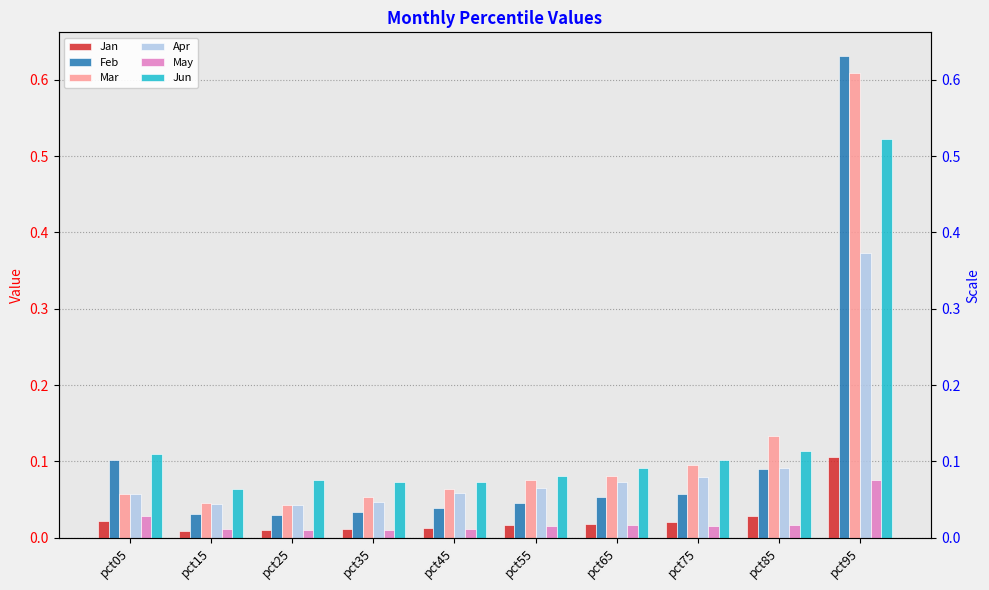

At which label is Apr closest to 0?

pct25